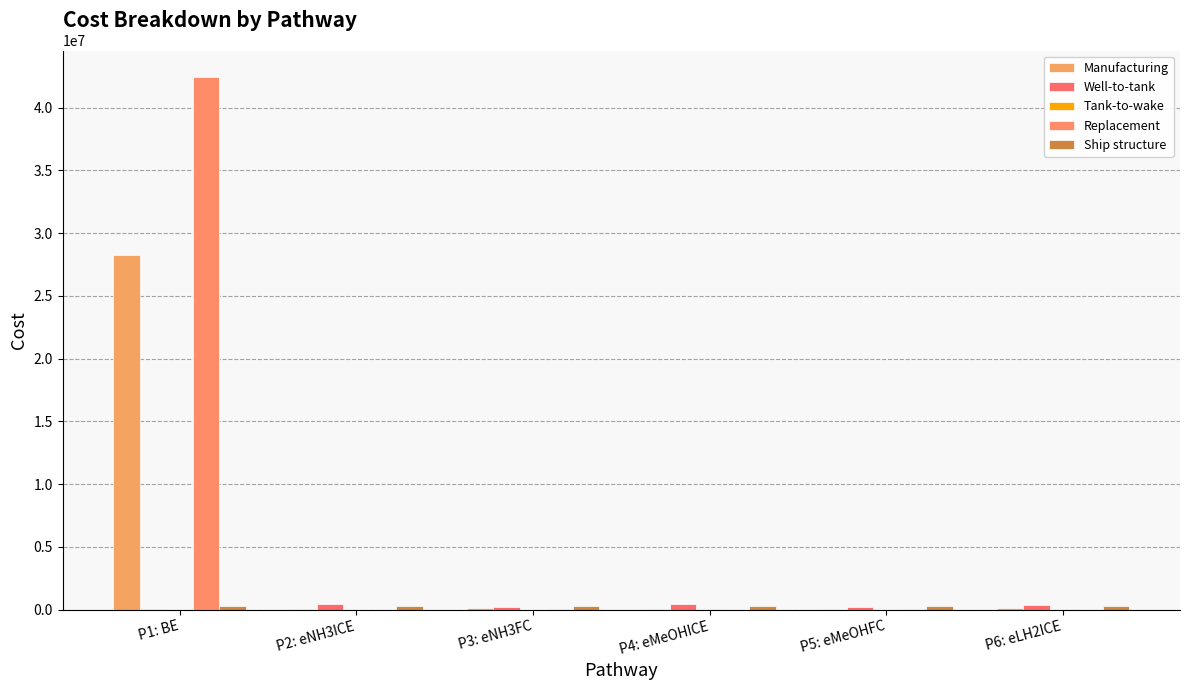

Is it true that Manufacturing equals 91939.5 at P3: eNH3FC?

True